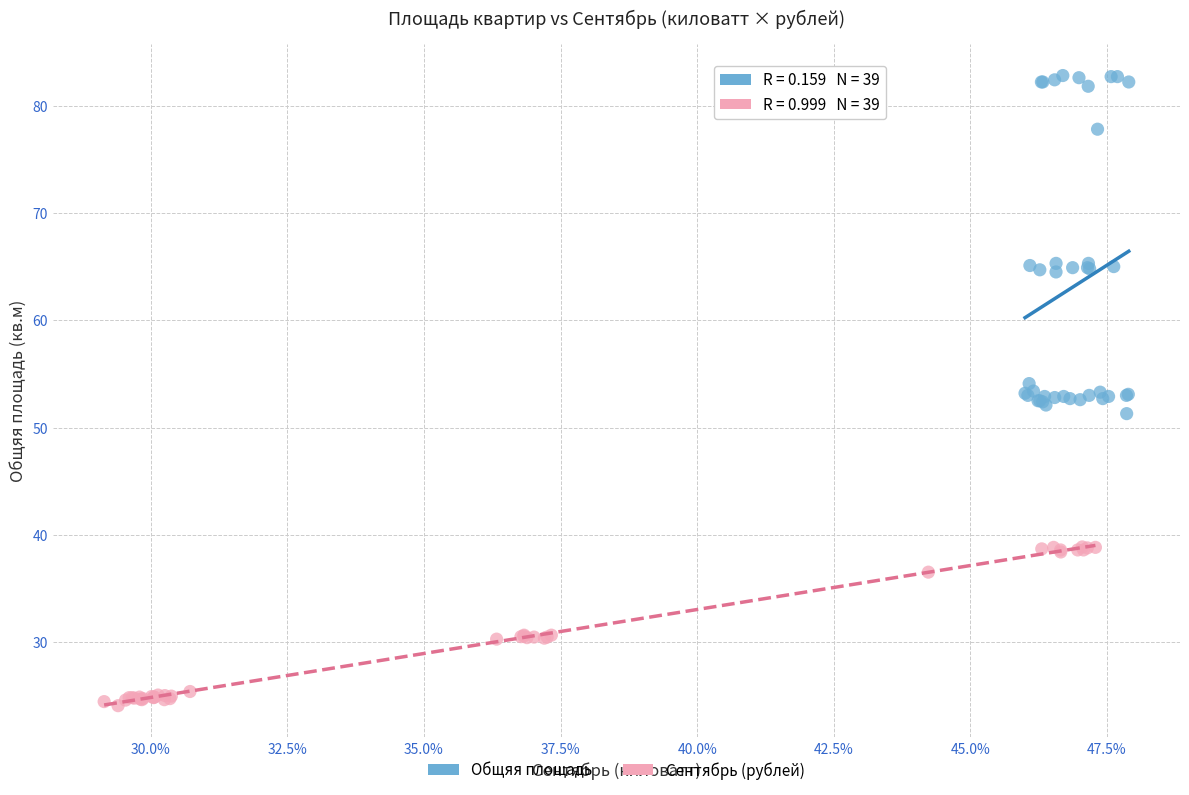

Which series has the largest Y range (max minus min)?

Общяя площадь